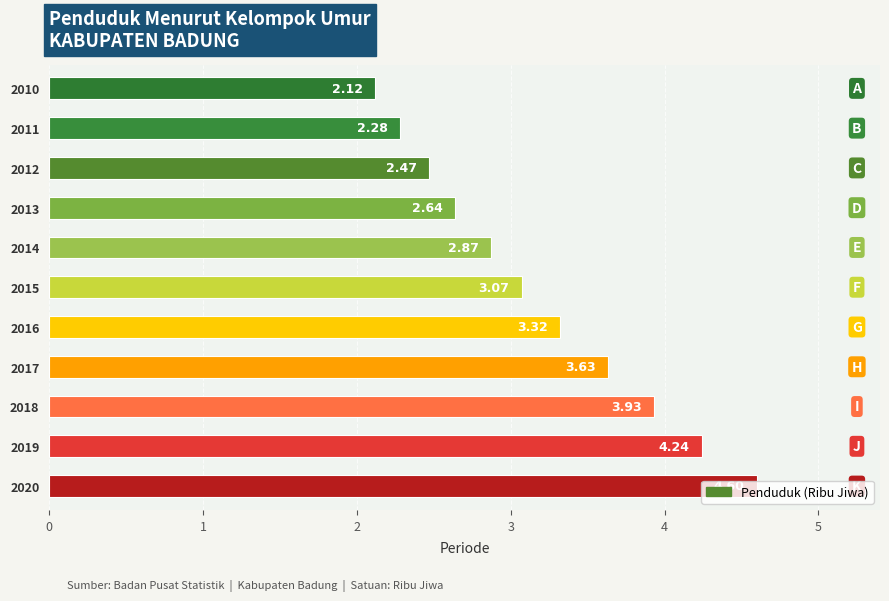

Which label corresponds to the largest value in the chart?

2020